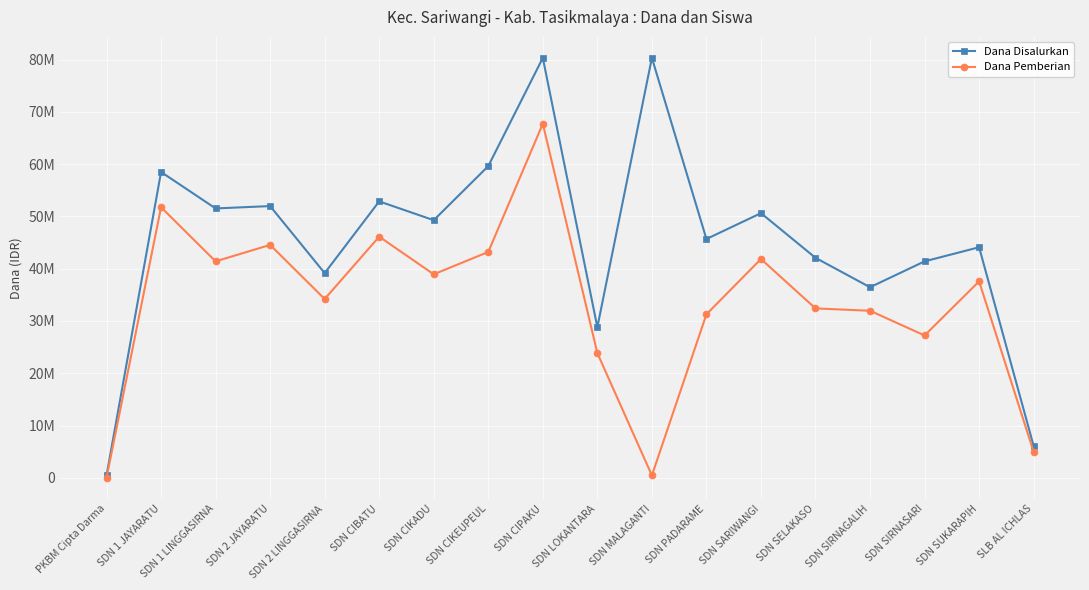

In Dana Disalurkan, how many points are higher than both neighbors (excluding endpoints)?

7